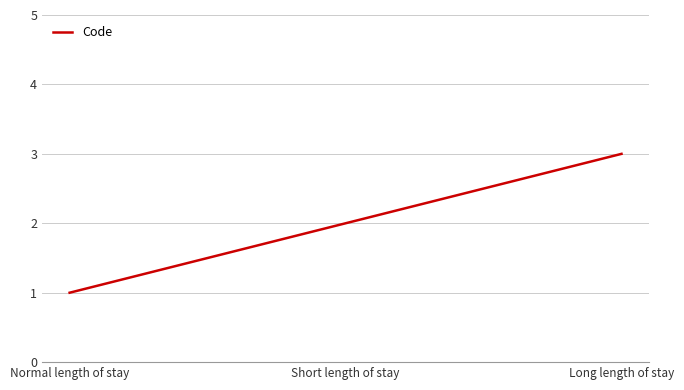

List the labels in order of value, largest first.

Long length of stay, Short length of stay, Normal length of stay